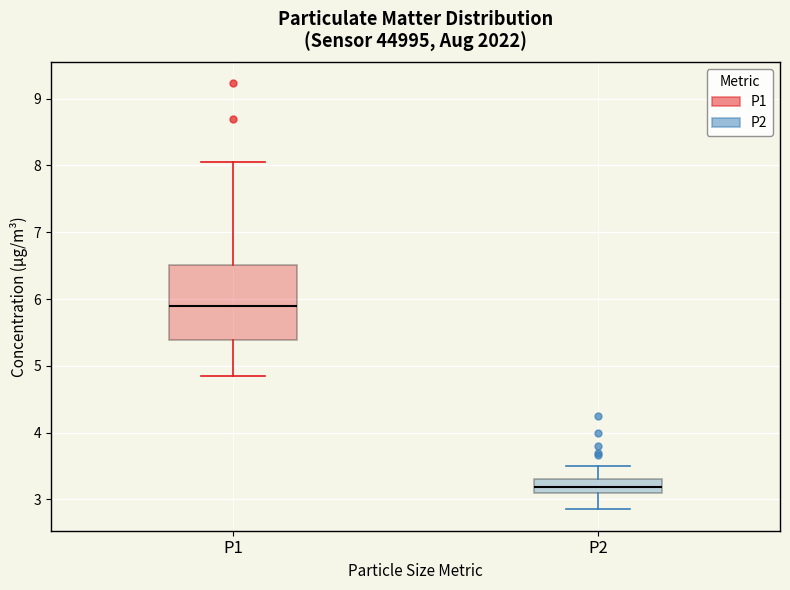

Which box is the tallest, from its lower edge to its upper edge?

P1